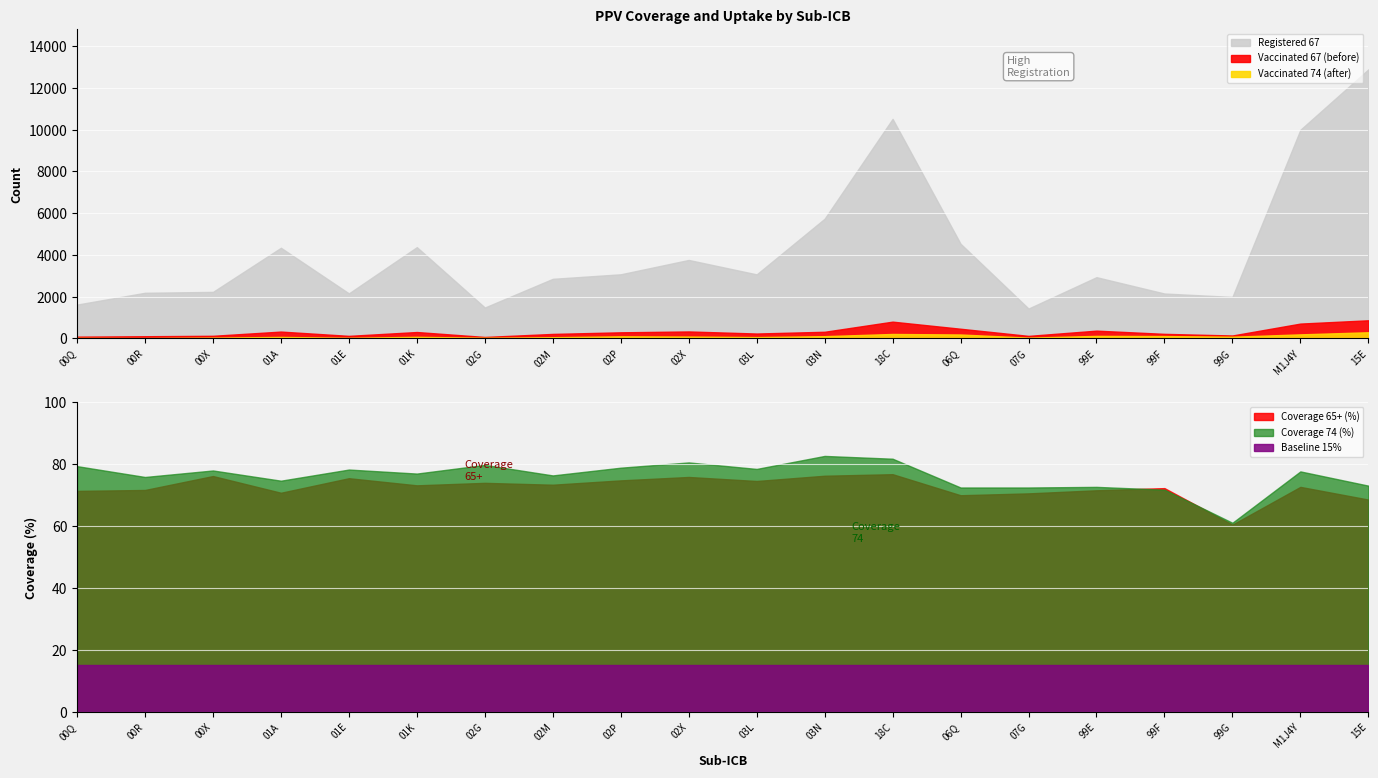

What is the average value of the Registered 65 series?

4168.6